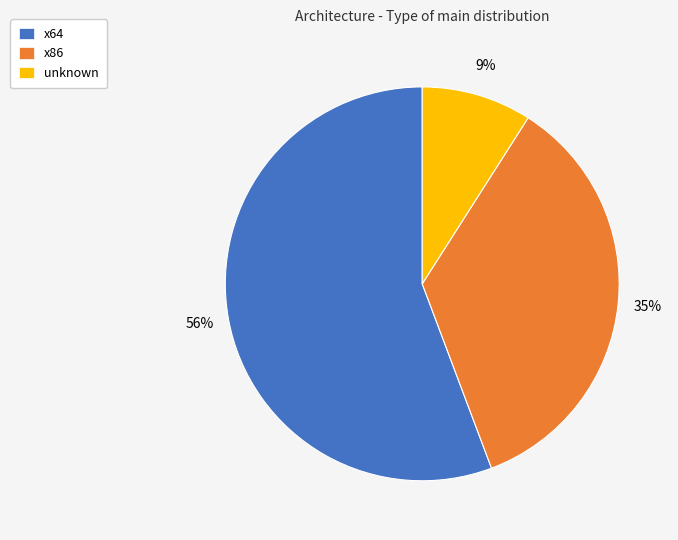

Is x64 the majority of the pie?

Yes